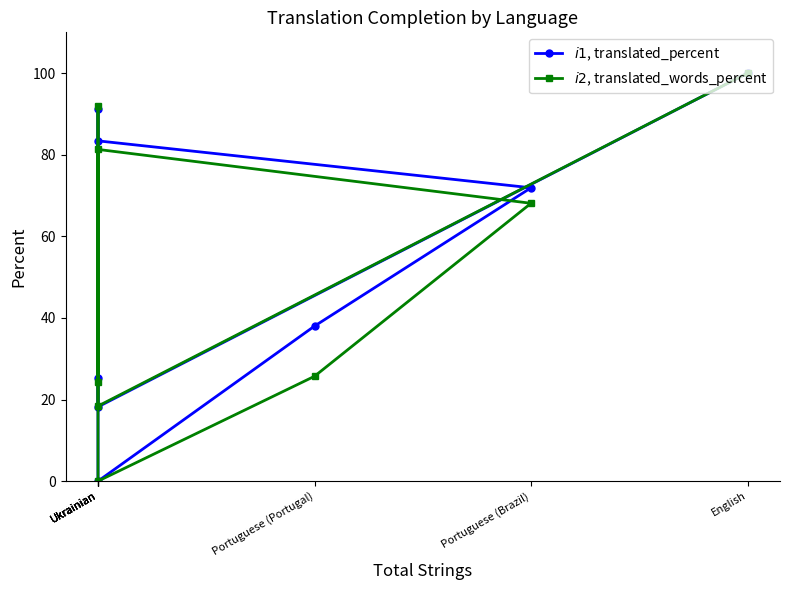

What is the difference between the maximum and minimum values in the $i1$, translated_percent series?

100.0